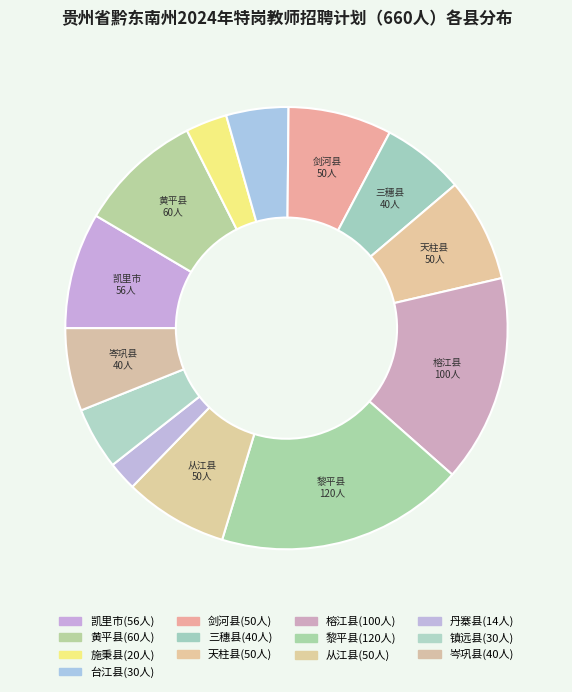

Rank the categories by value from lowest to highest.

丹寨县, 施秉县, 台江县, 镇远县, 三穗县, 岑巩县, 剑河县, 天柱县, 从江县, 凯里市, 黄平县, 榕江县, 黎平县